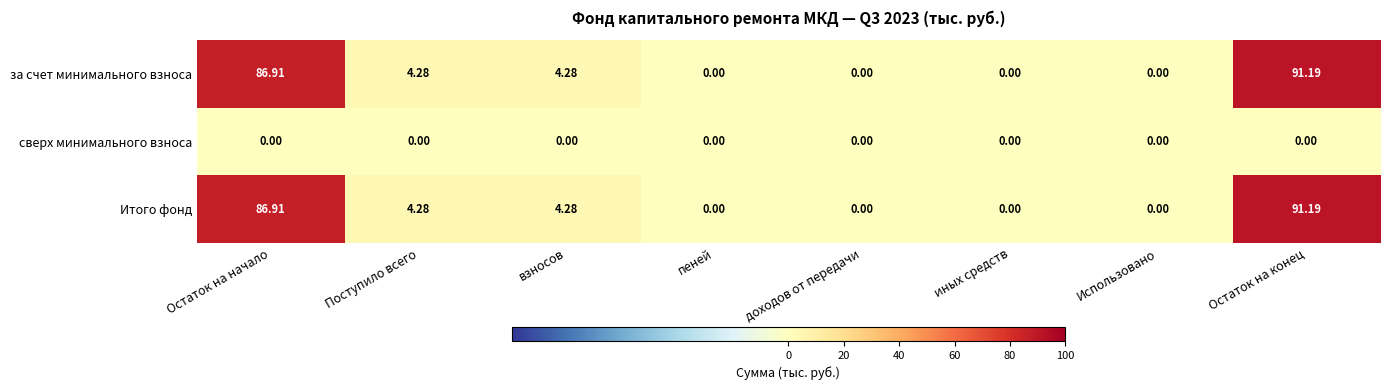

Where does the за счет минимального взноса series first go above 4?

Остаток на начало